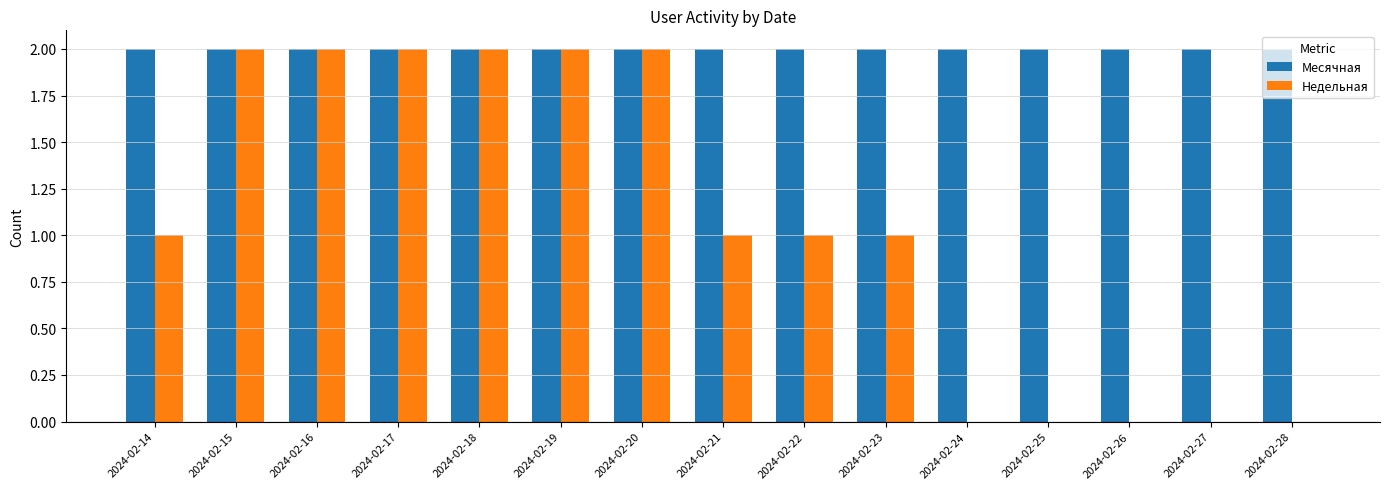

What are all the series names shown in the legend?

Месячная, Недельная